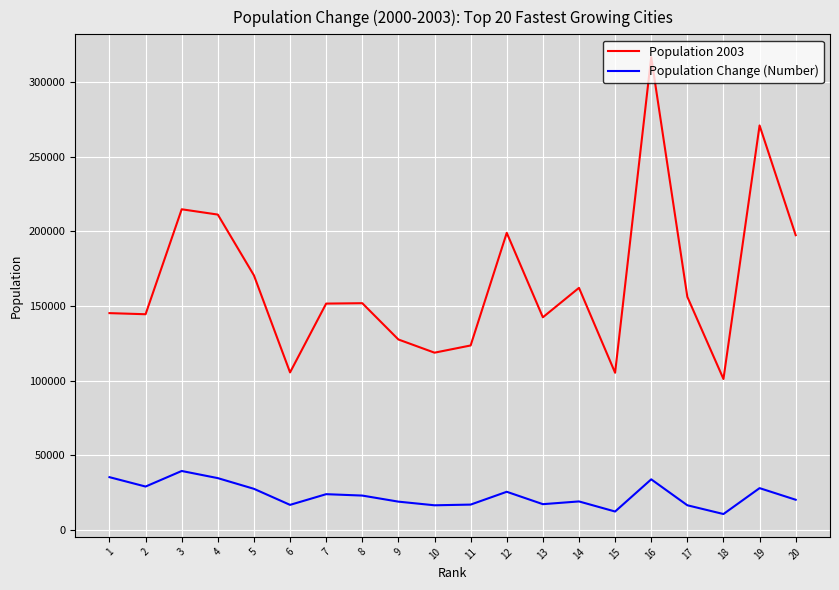

Rank the series at 18 from highest to lowest value.

Population 2003, Population Change (Number)